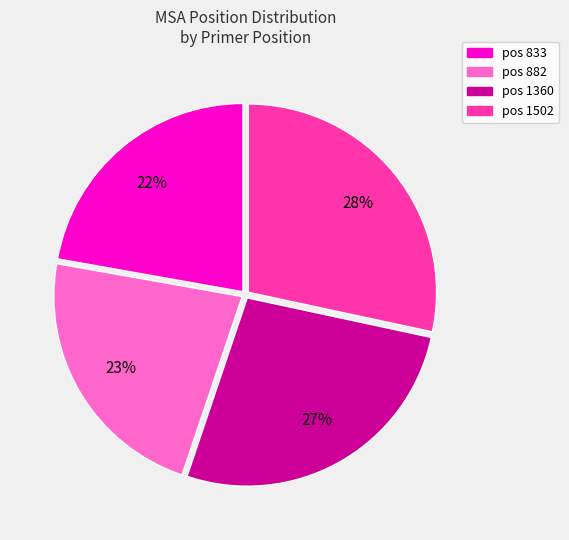

Does any single category account for the majority?

No